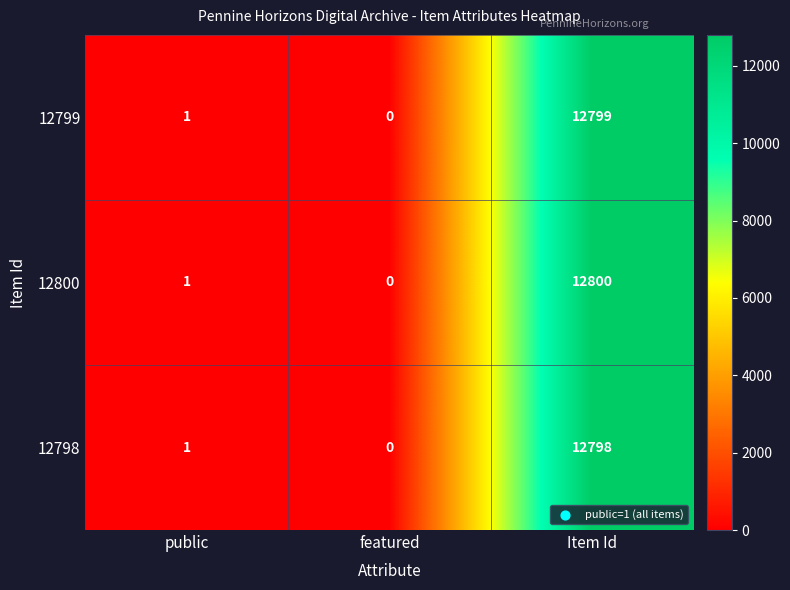

List the series in order of their overall mean, lowest first.

12798, 12799, 12800